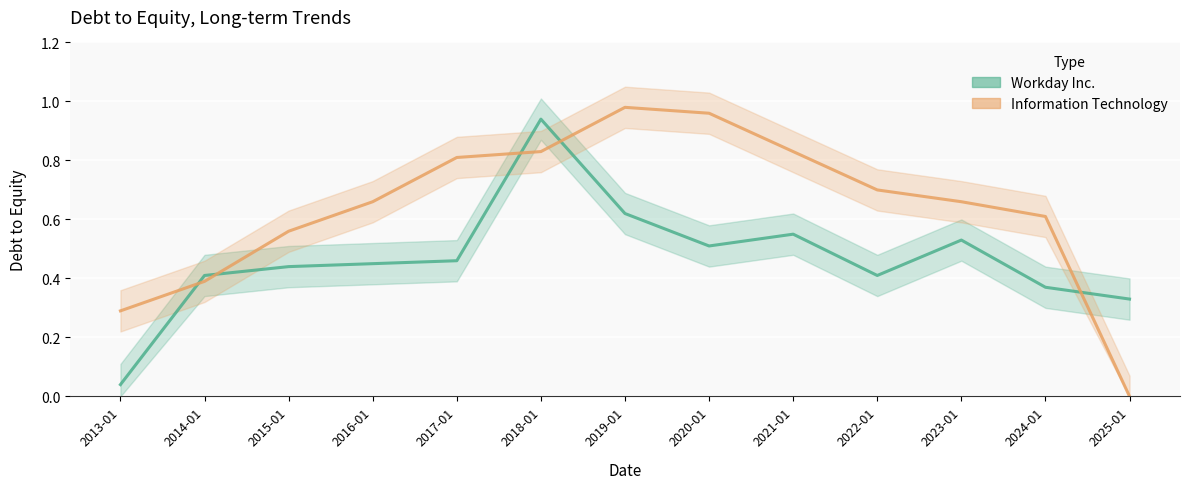

Which series has the largest total across all categories?

Information Technology